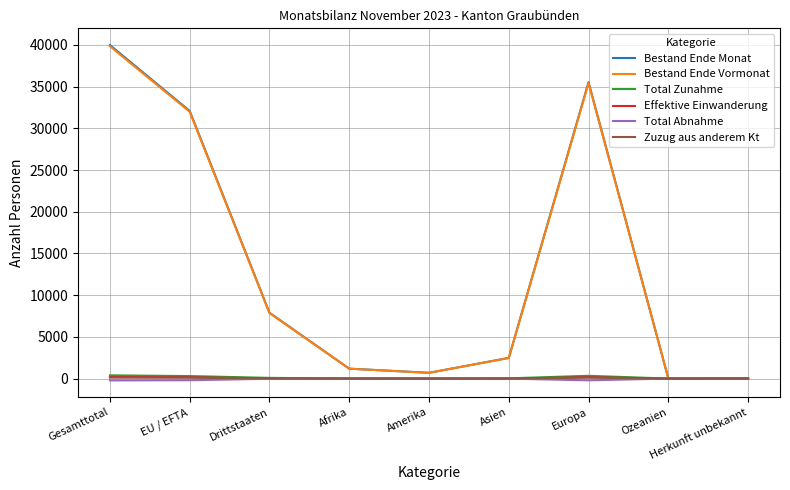

Is it true that Bestand Ende Monat equals 32085 at EU / EFTA?

True